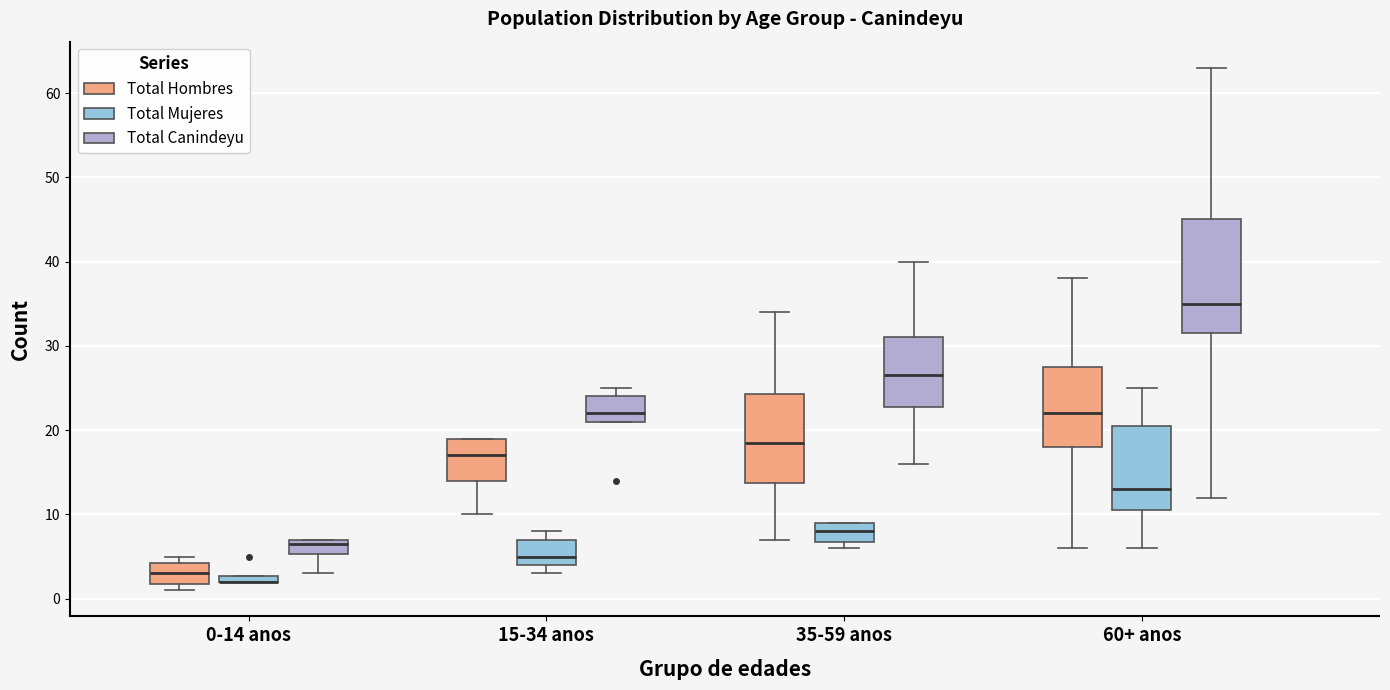

Comparing the boxes themselves (not the whiskers), which one is the tallest?

60+ anos (Total Canindeyu)